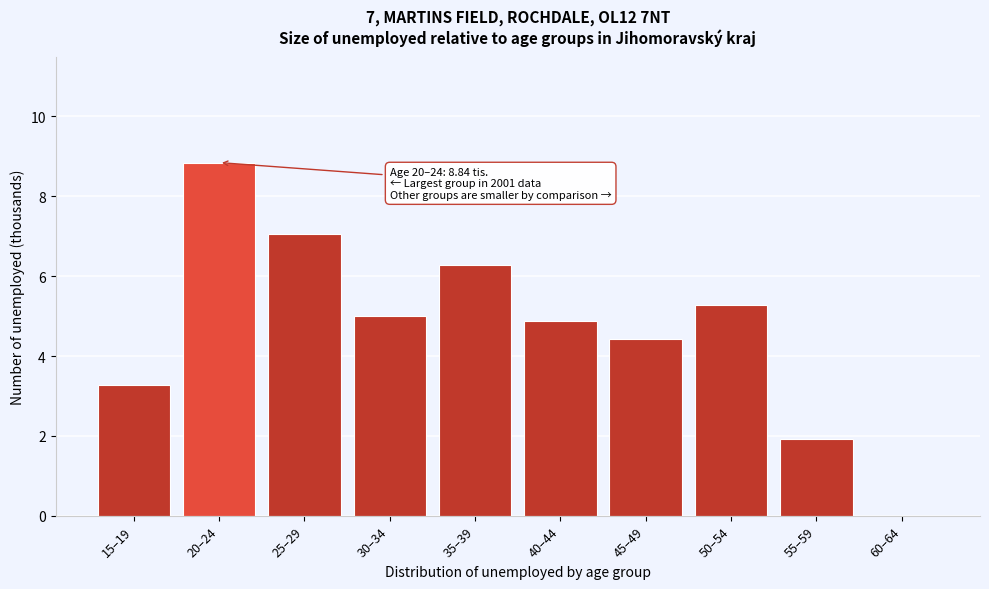

Reading left to right, list all the values displayed in this chart.

15–19=3.3	20–24=8.8	25–29=7.0	30–34=5.0	35–39=6.3	40–44=4.9	45–49=4.4	50–54=5.3	55–59=1.9	60–64=0.0